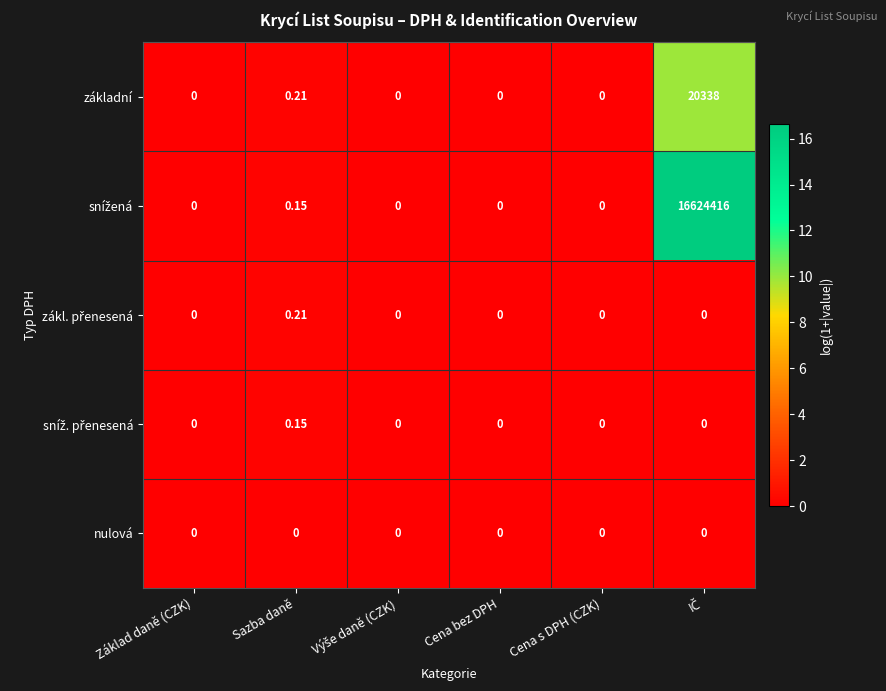

What is the total value across all series at Sazba daně?

0.7